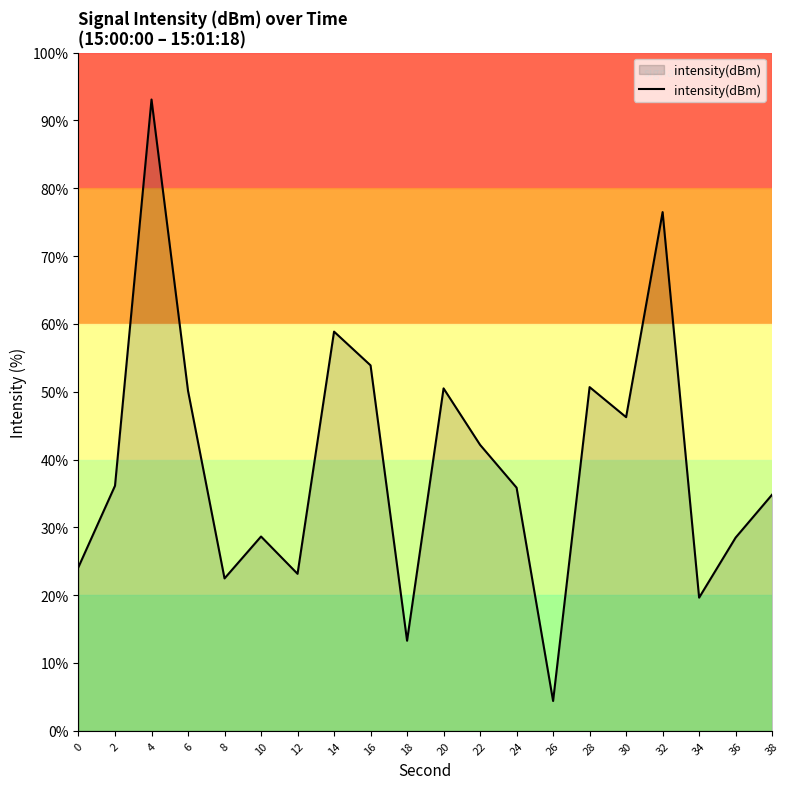

True or false: there are more than 0 points higher than both neighbors.

True